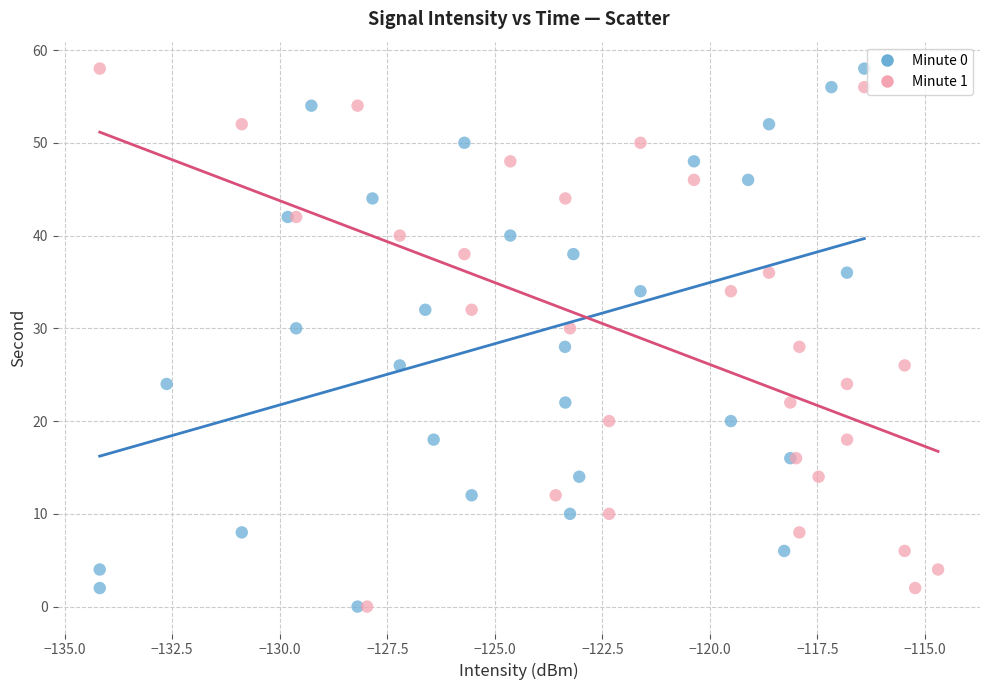

What are all the series names shown in the legend?

Minute 0, Minute 1